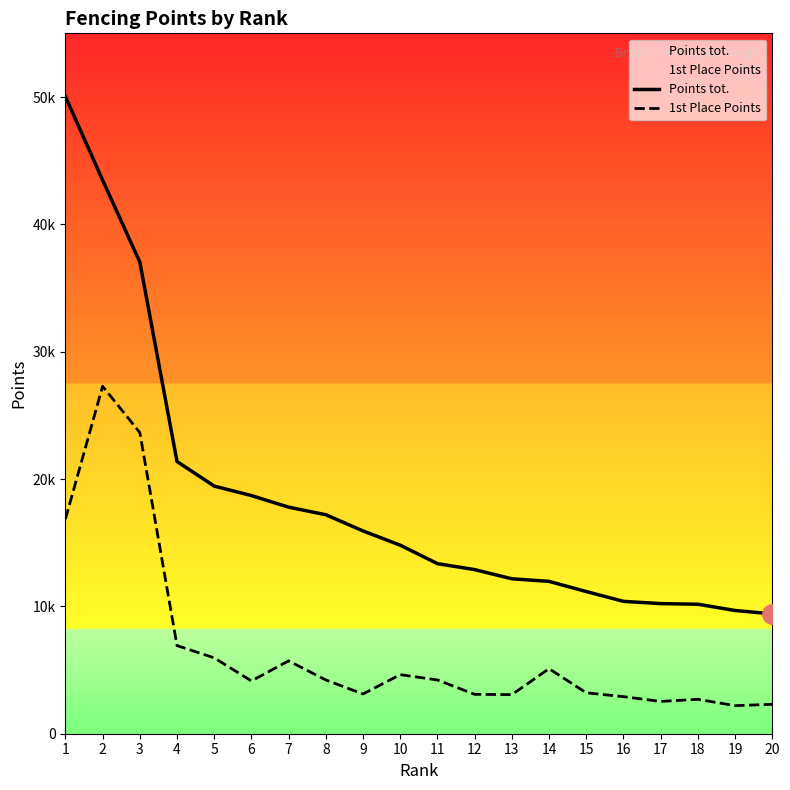

Which category has the highest value in the 1st Place Points series?

2